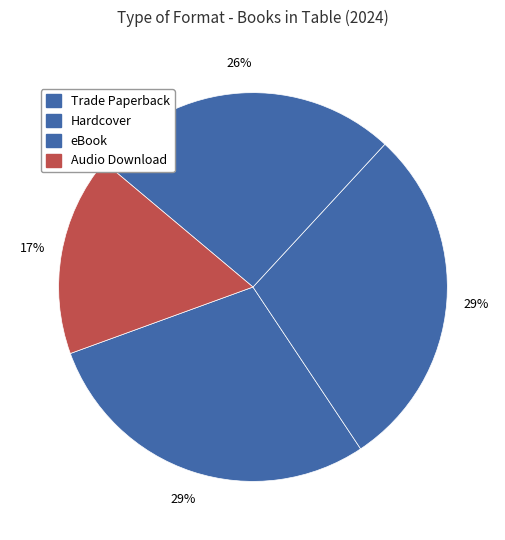

To the nearest percent, what is the average slice percentage?

25%